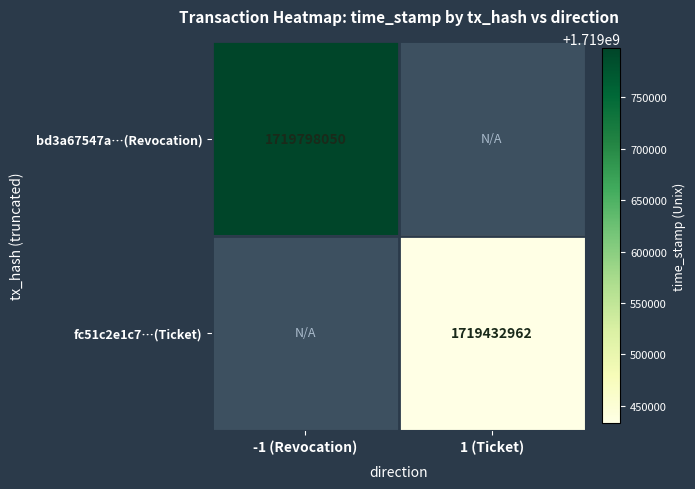

True or false: bd3a67547a…(Revocation) has a value of 1719798050 at -1 (Revocation).

True